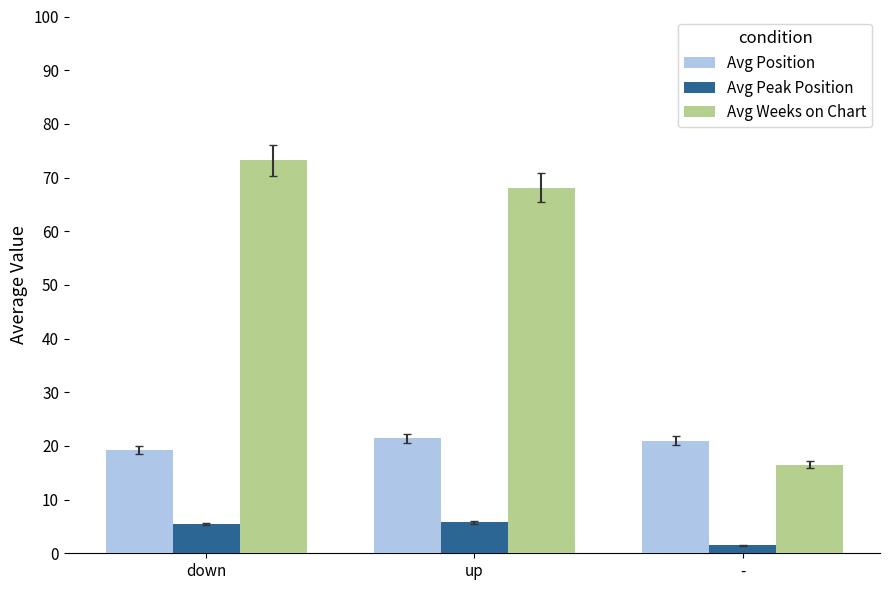

The value of Avg Position at down is 19.2. True or false?

True